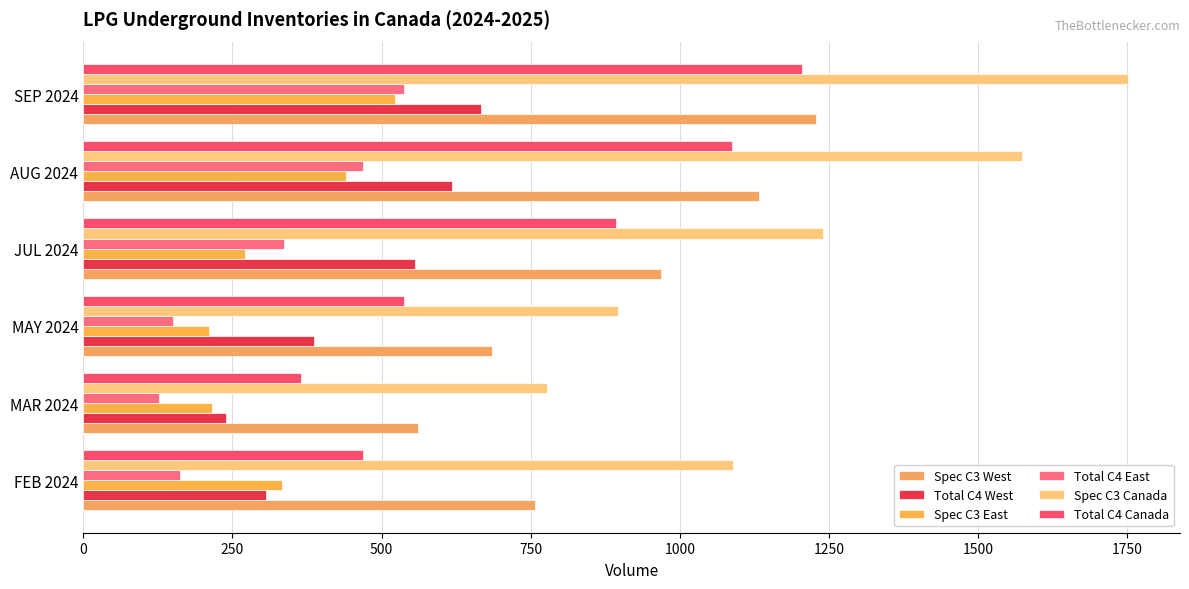

How many values in the Spec C3 Canada series exceed 1239?

3